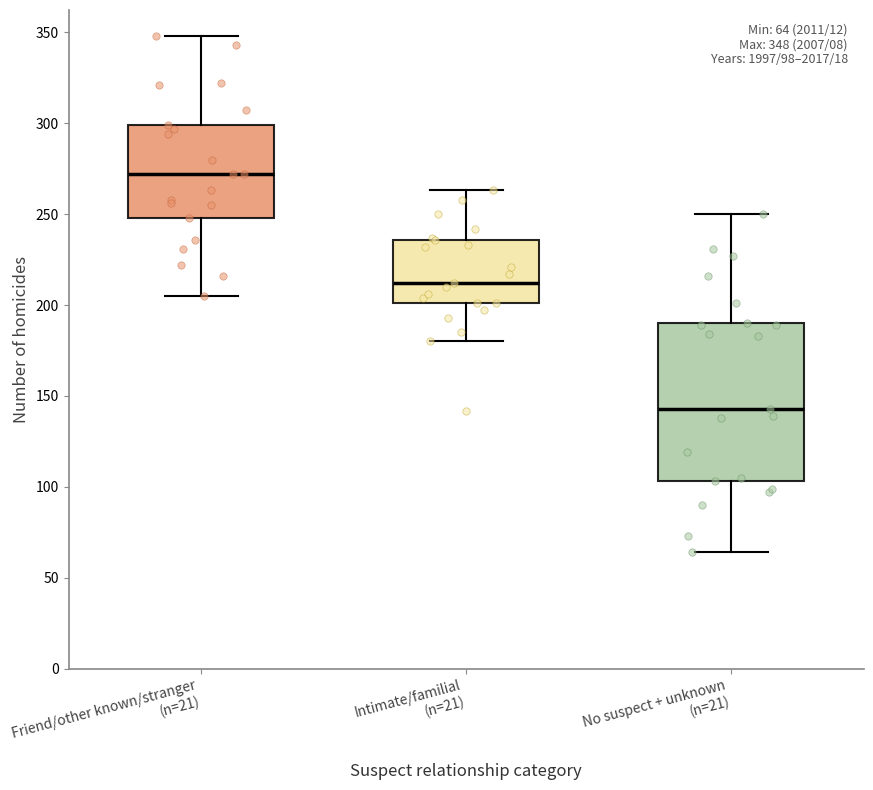

Which box's median line is the highest?

Friend/other known/stranger (n=21)